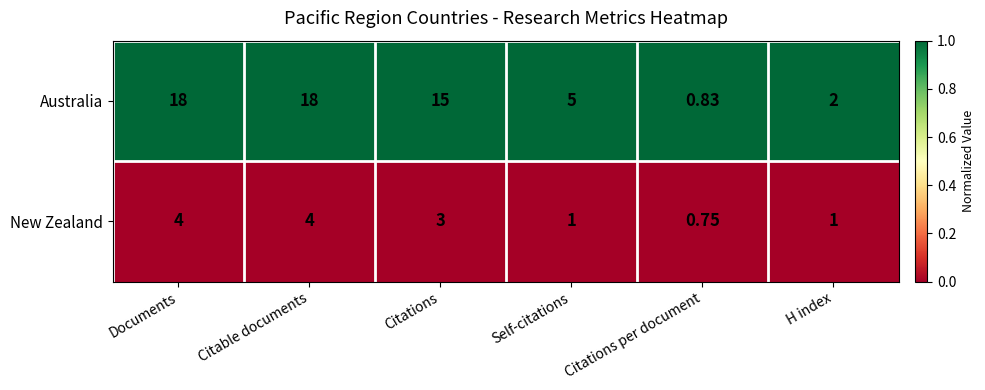

Which category has the lowest value across all series?

Citations per document